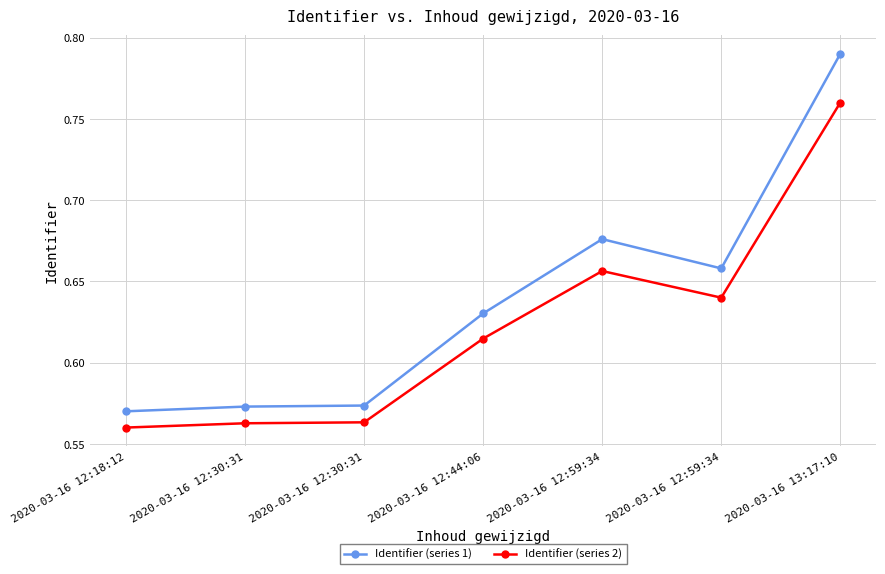

Between 2020-03-16 12:18:12 and 2020-03-16 12:59:34, which series saw the biggest shift?

Identifier (series 1)